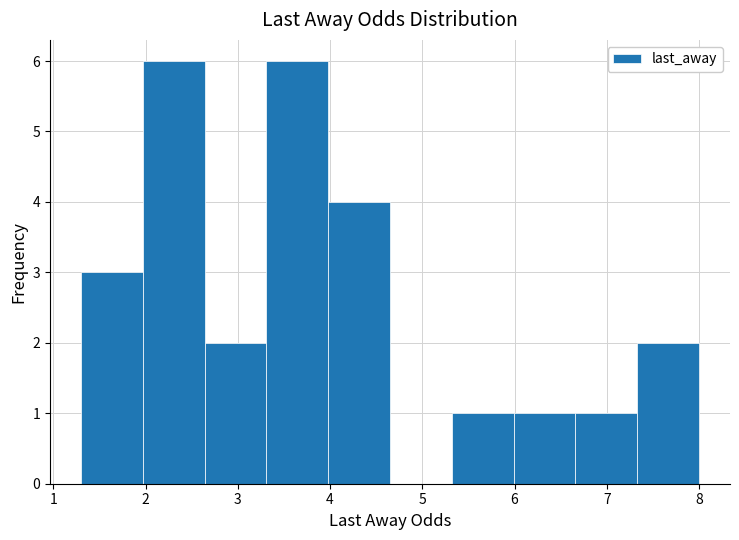

Reading left to right, list every bar in this chart as the range it spans on the x-axis followed by its height. Neither the bar edges nor the heights are printed on the chart, so give them approximately, as read against the axes.

1.30 to 1.97: 3
1.97 to 2.64: 6
2.64 to 3.31: 2
3.31 to 3.98: 6
3.98 to 4.65: 4
4.65 to 5.32: 0
5.32 to 5.99: 1
5.99 to 6.66: 1
6.66 to 7.33: 1
7.33 to 8.00: 2